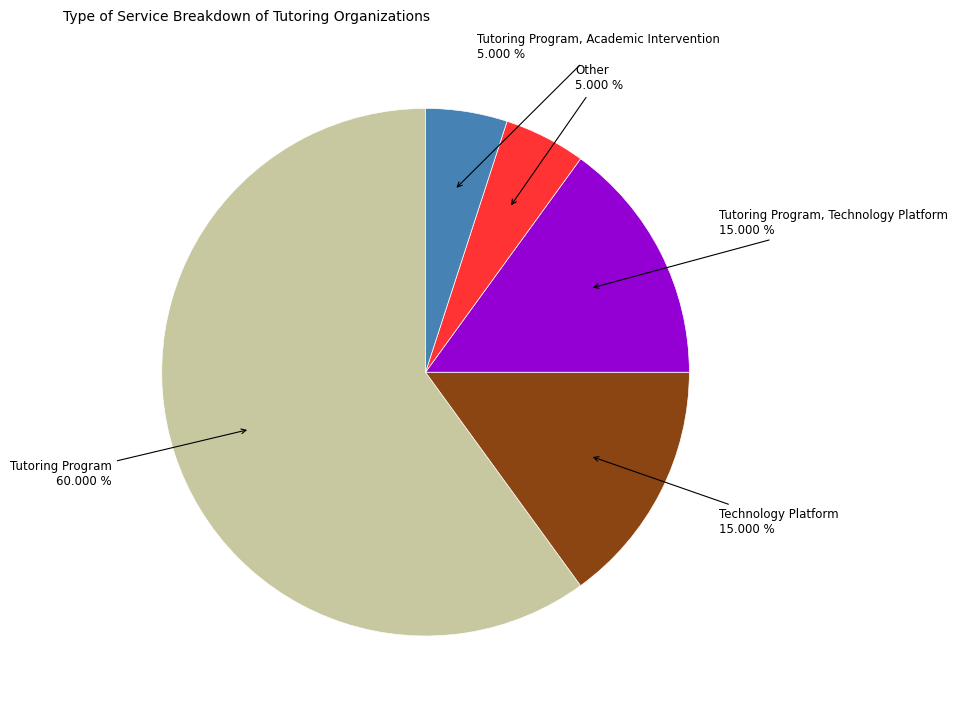

Is there any slice that represents more than half of the pie?

Yes